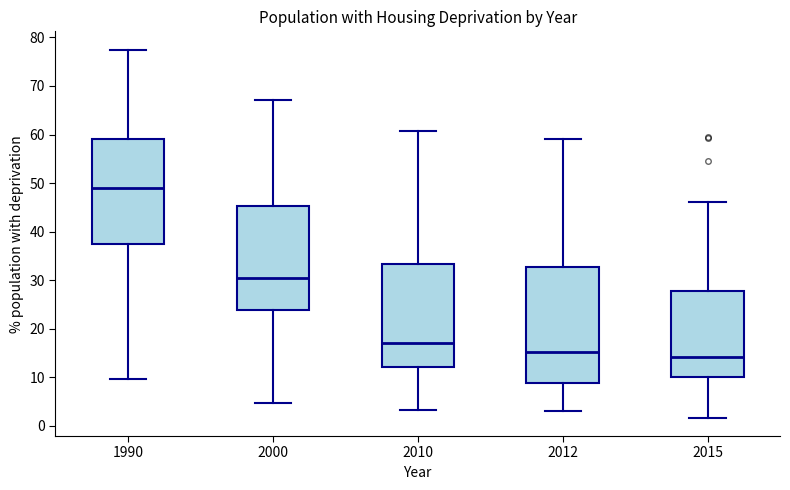

Reading left to right, read every box against the y-axis: the position of its median line, the range the box covers, and the ends of its whiskers. The values are not printed on the chart, so give them approximately, as read against the axis.

1990: median 49, box 37 to 59, whiskers 10 to 77
2000: median 31, box 24 to 45, whiskers 5 to 67
2010: median 17, box 12 to 33, whiskers 3 to 61
2012: median 15, box 9 to 33, whiskers 3 to 59
2015: median 14, box 10 to 28, whiskers 2 to 46